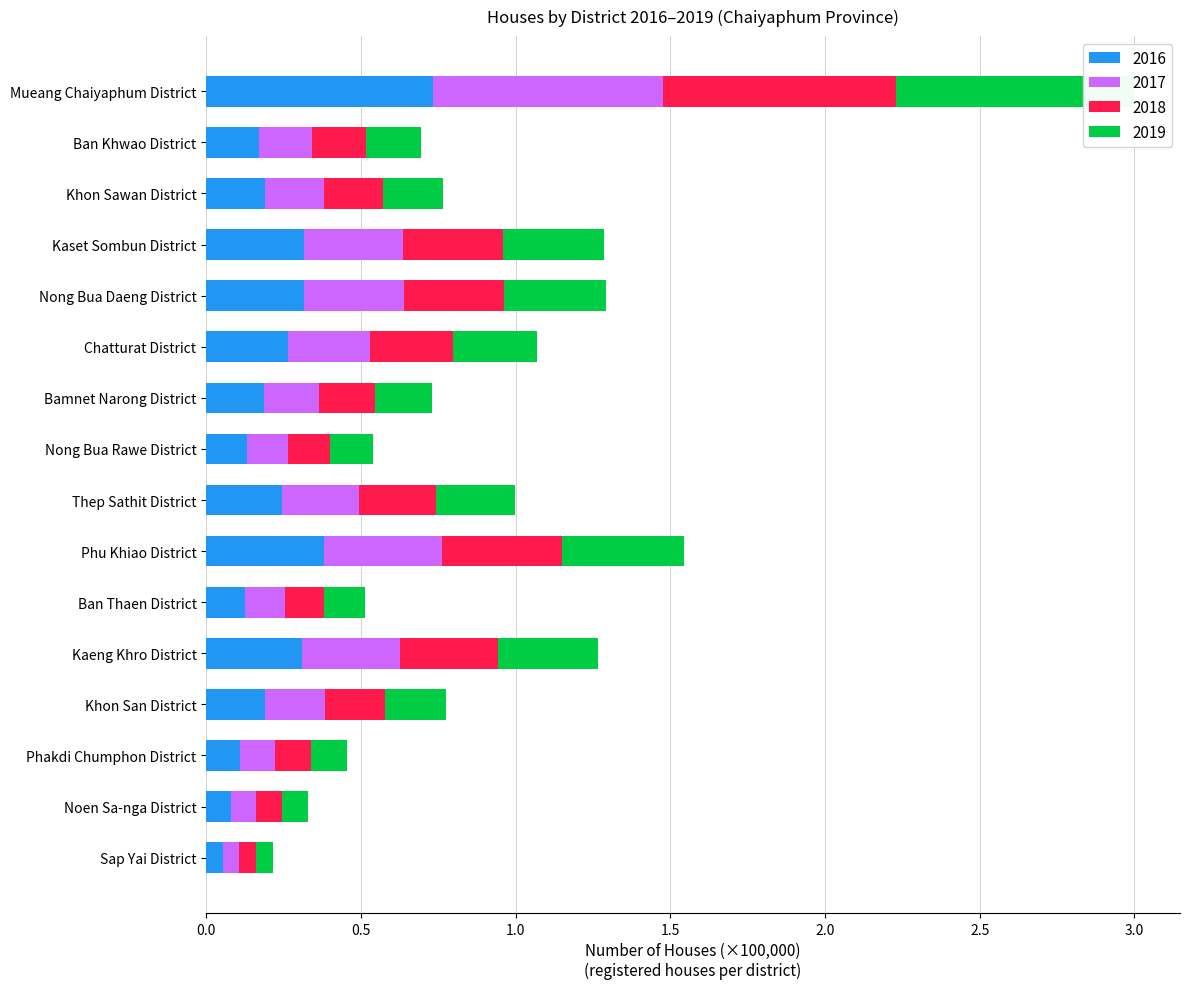

What is the sum of all 2017 values?

3.8